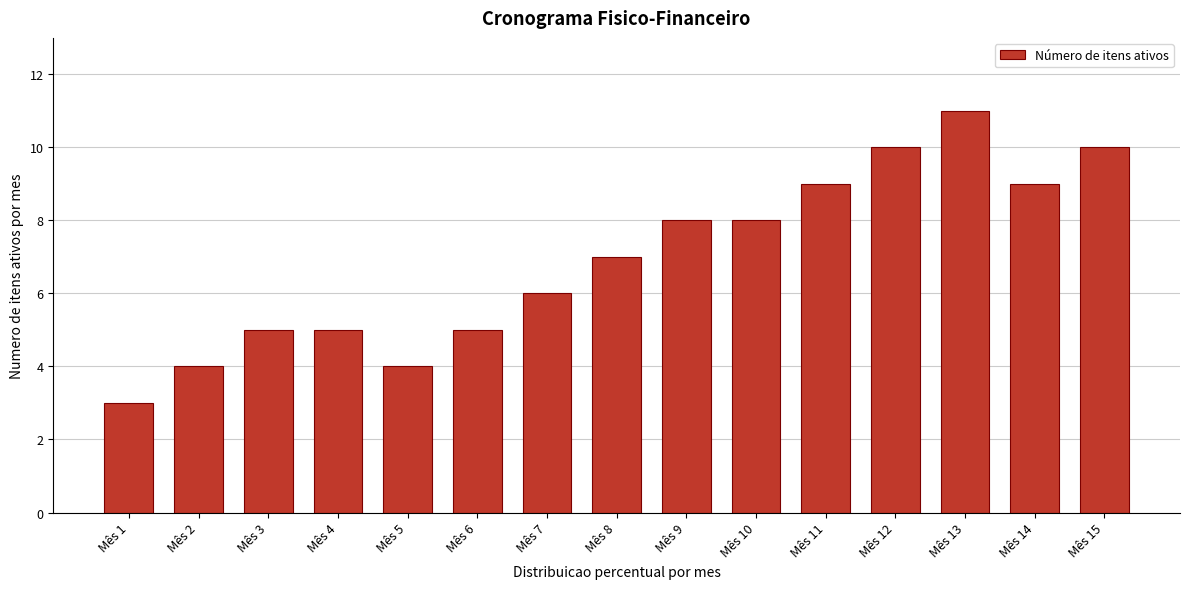

Reading left to right, what are all the values shown in this chart?

Mês 1=3	Mês 2=4	Mês 3=5	Mês 4=5	Mês 5=4	Mês 6=5	Mês 7=6	Mês 8=7	Mês 9=8	Mês 10=8	Mês 11=9	Mês 12=10	Mês 13=11	Mês 14=9	Mês 15=10